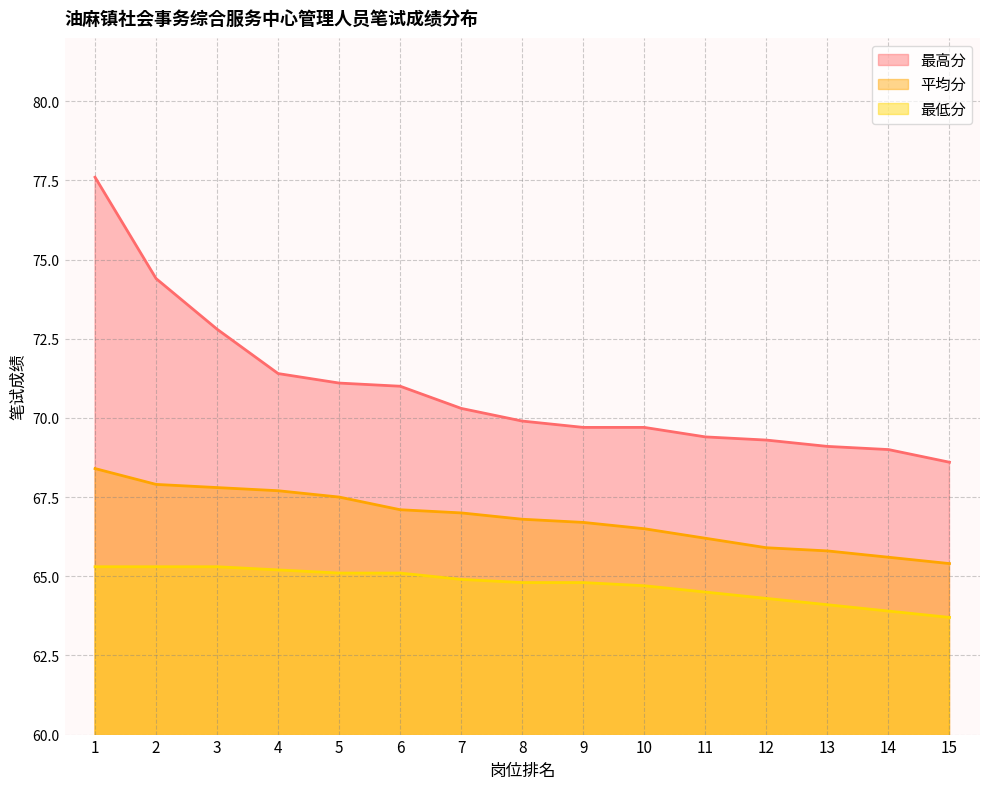

The value of 平均分 at 10 is 14.6. True or false?

False